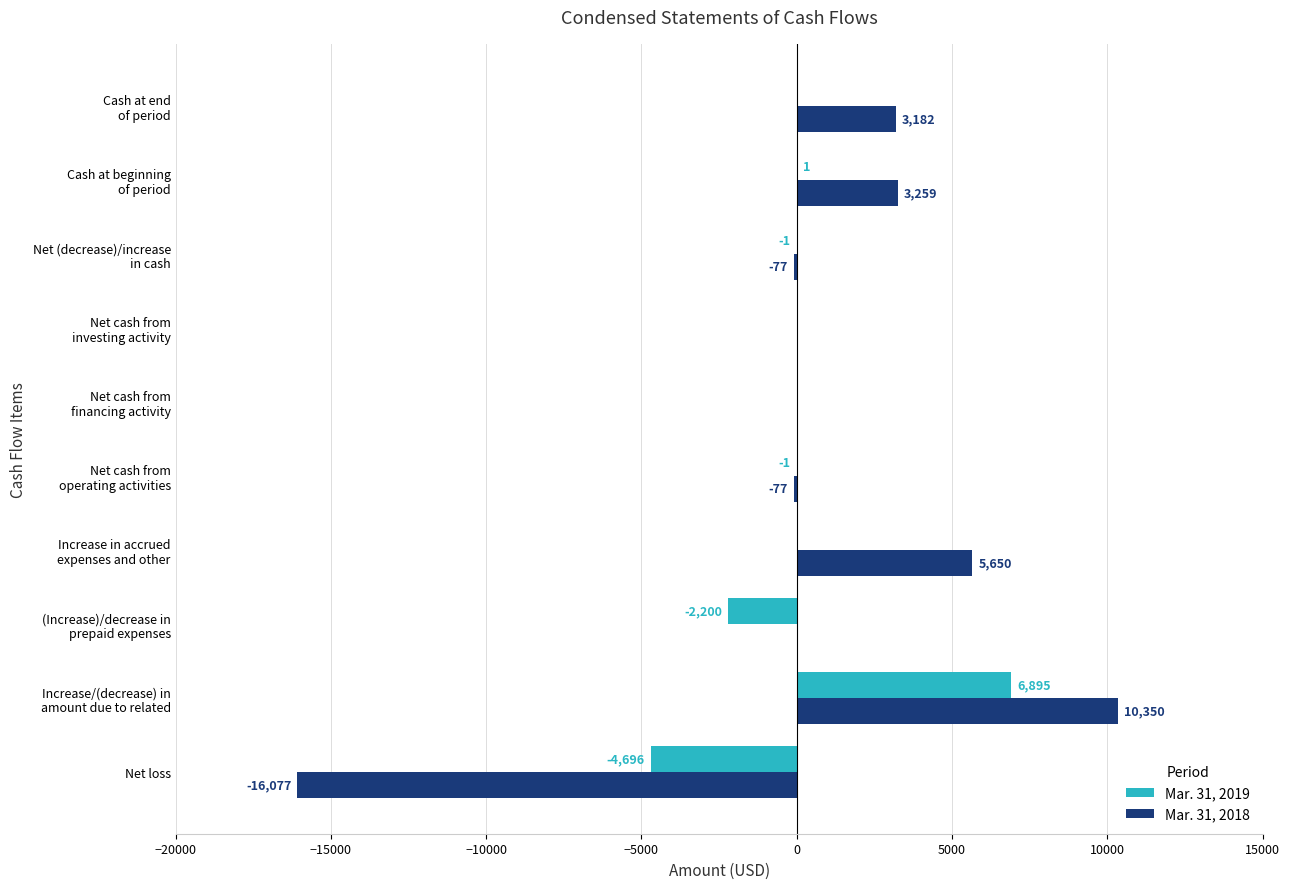

True or false: Mar. 31, 2019 has a value of -4696 at Net loss.

True